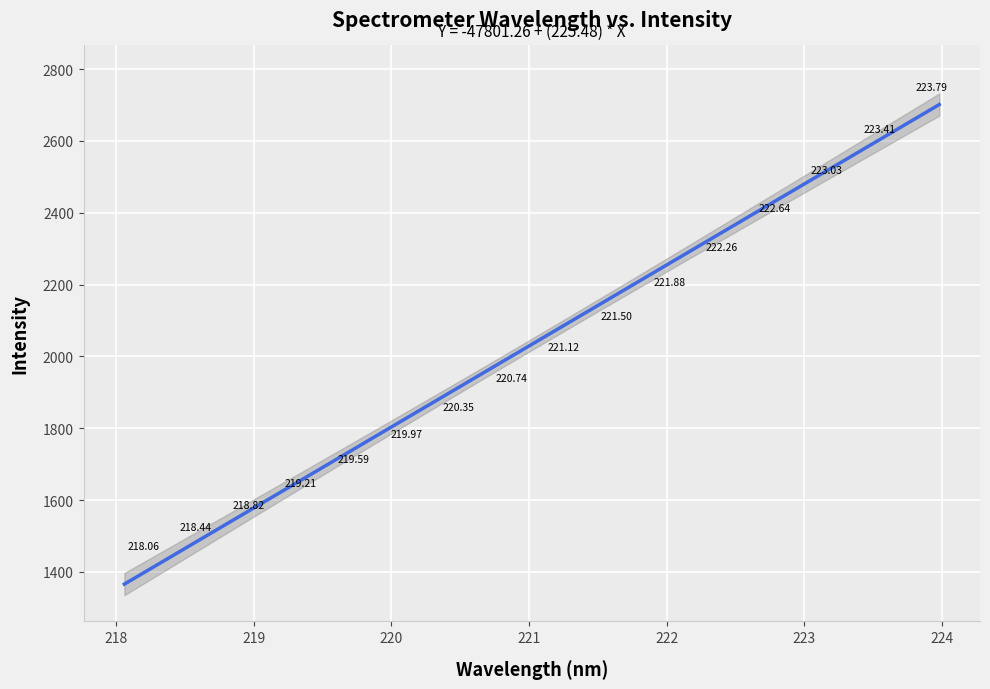

What is the range of X values (max minus min)?

5.9